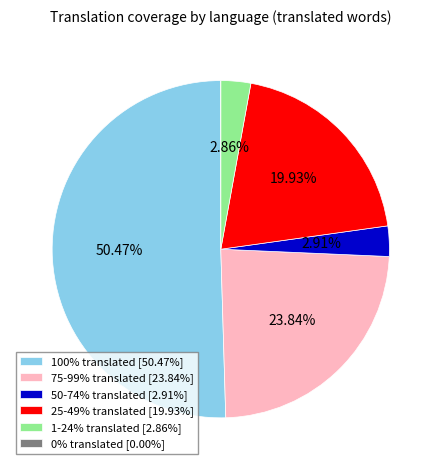

Does 50-74% translated [2.91%] represent more than half of the total?

No